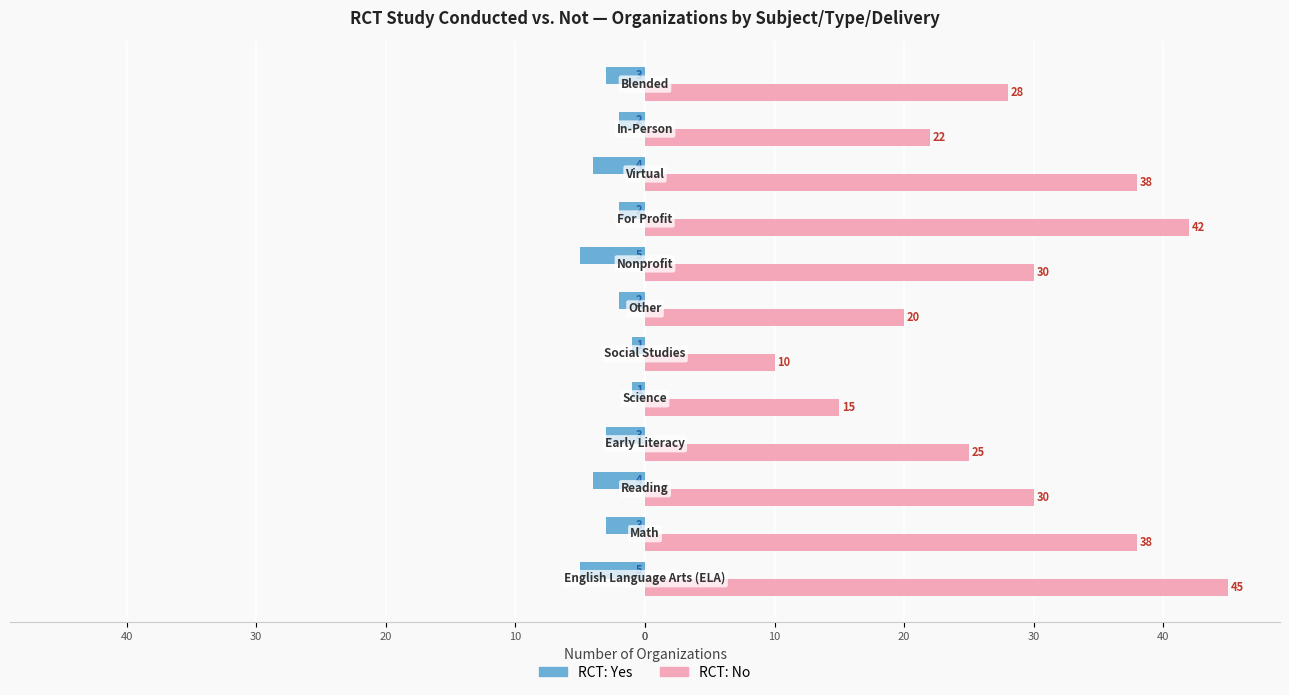

What is the minimum value for RCT: Yes?

-5